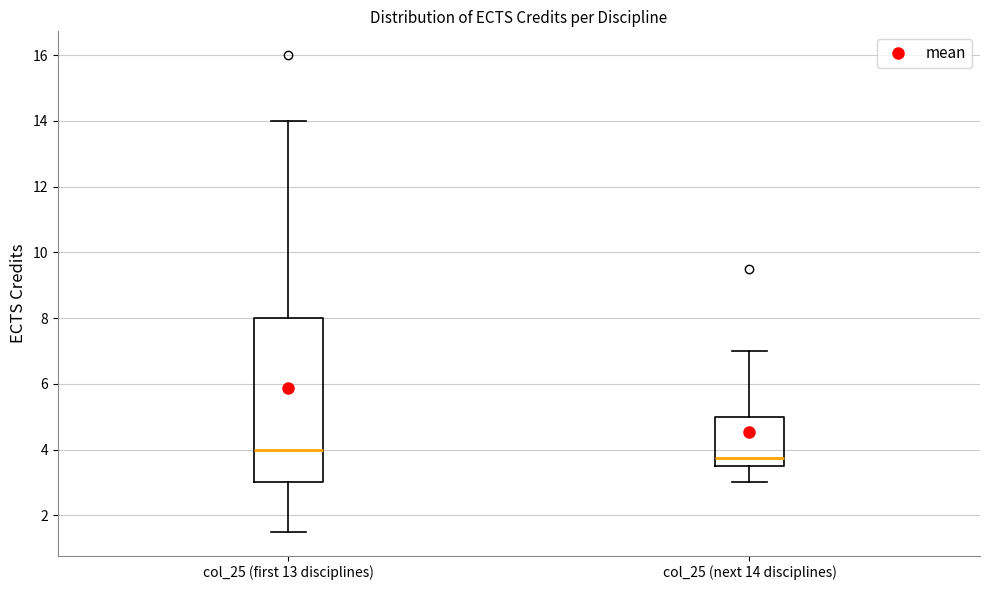

Comparing the boxes themselves (not the whiskers), which one is the tallest?

col_25 (first 13 disciplines)